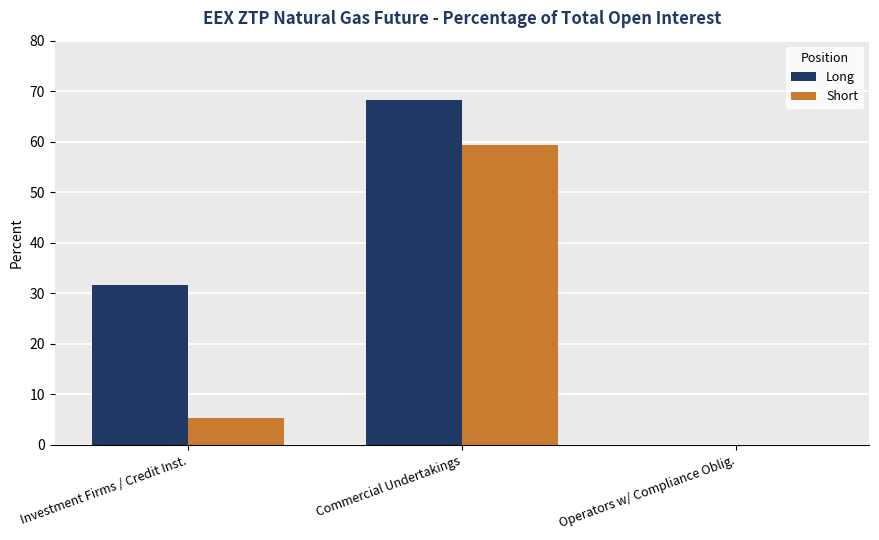

What are all the series names shown in the legend?

Long, Short